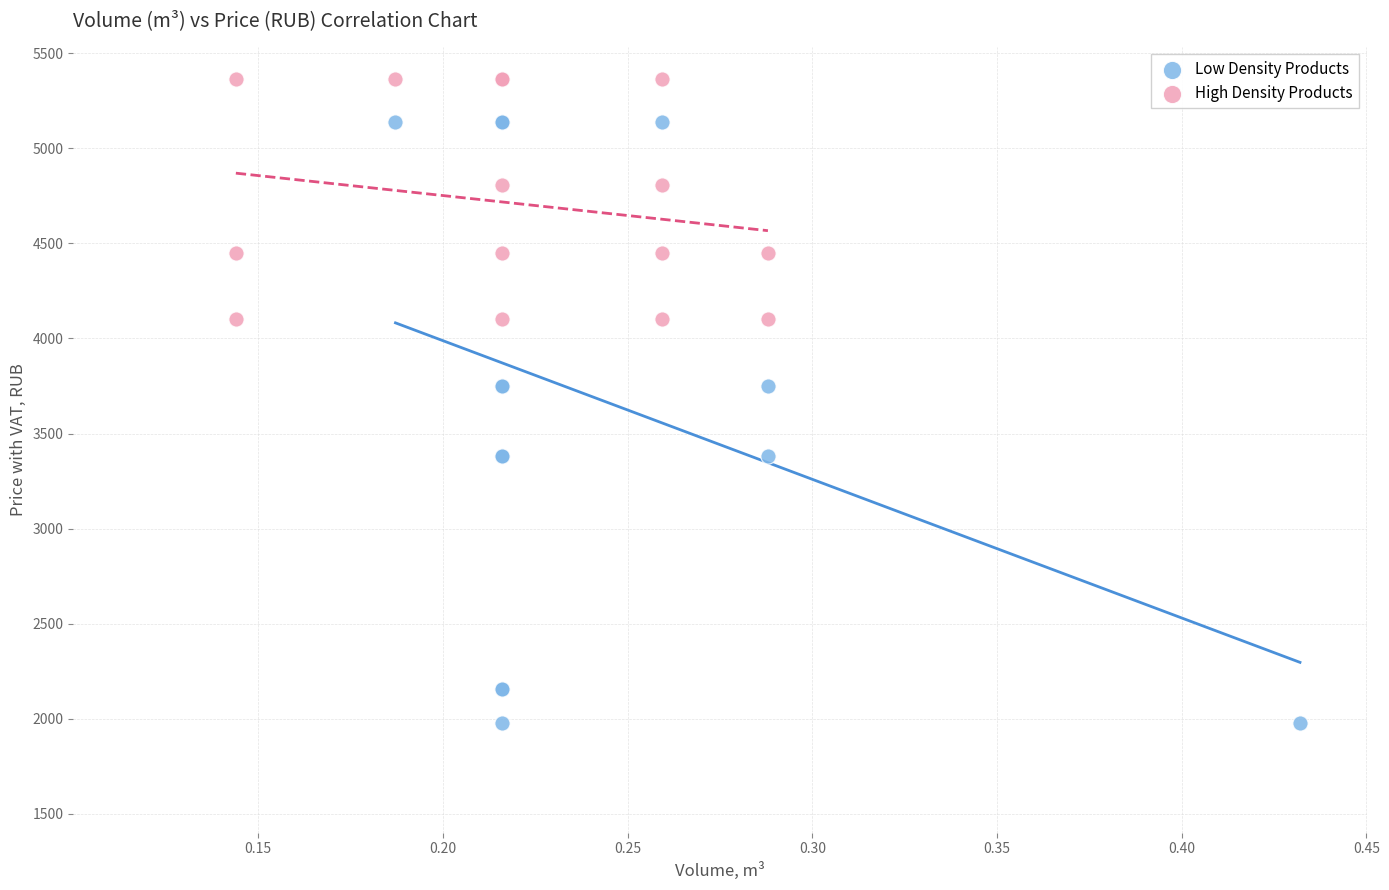

Which series reaches the minimum Y coordinate?

Low Density Products